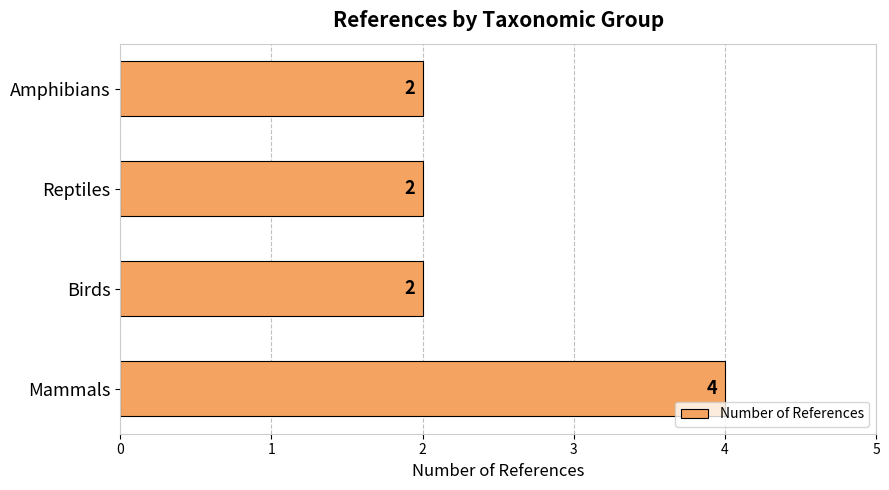

What is the difference between the maximum and minimum values?

2